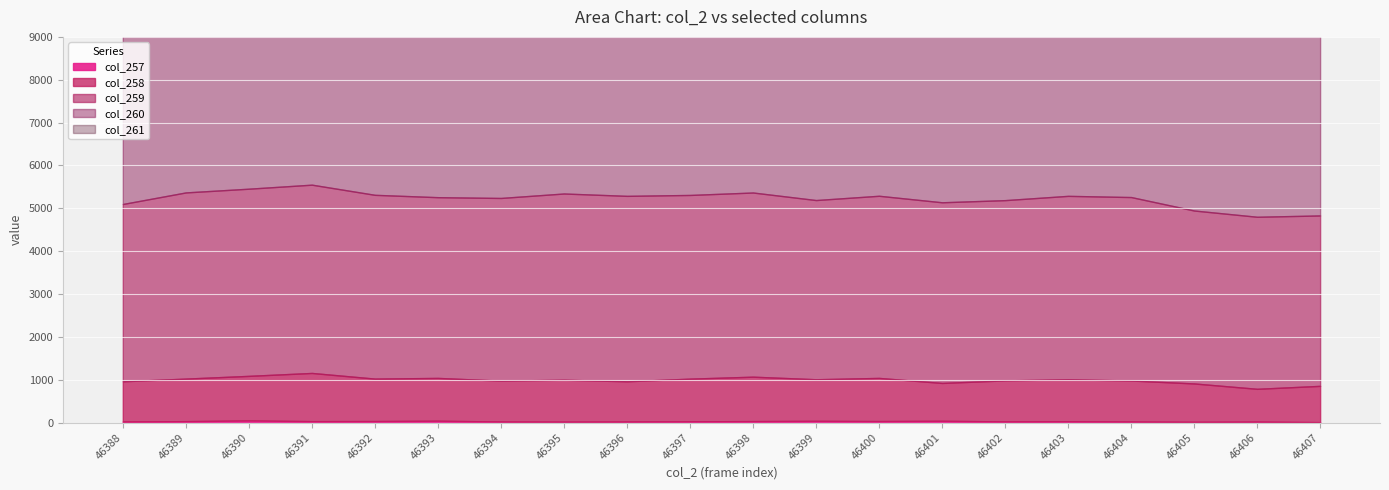

Where is col_261 nearest to the value 7342?

46396